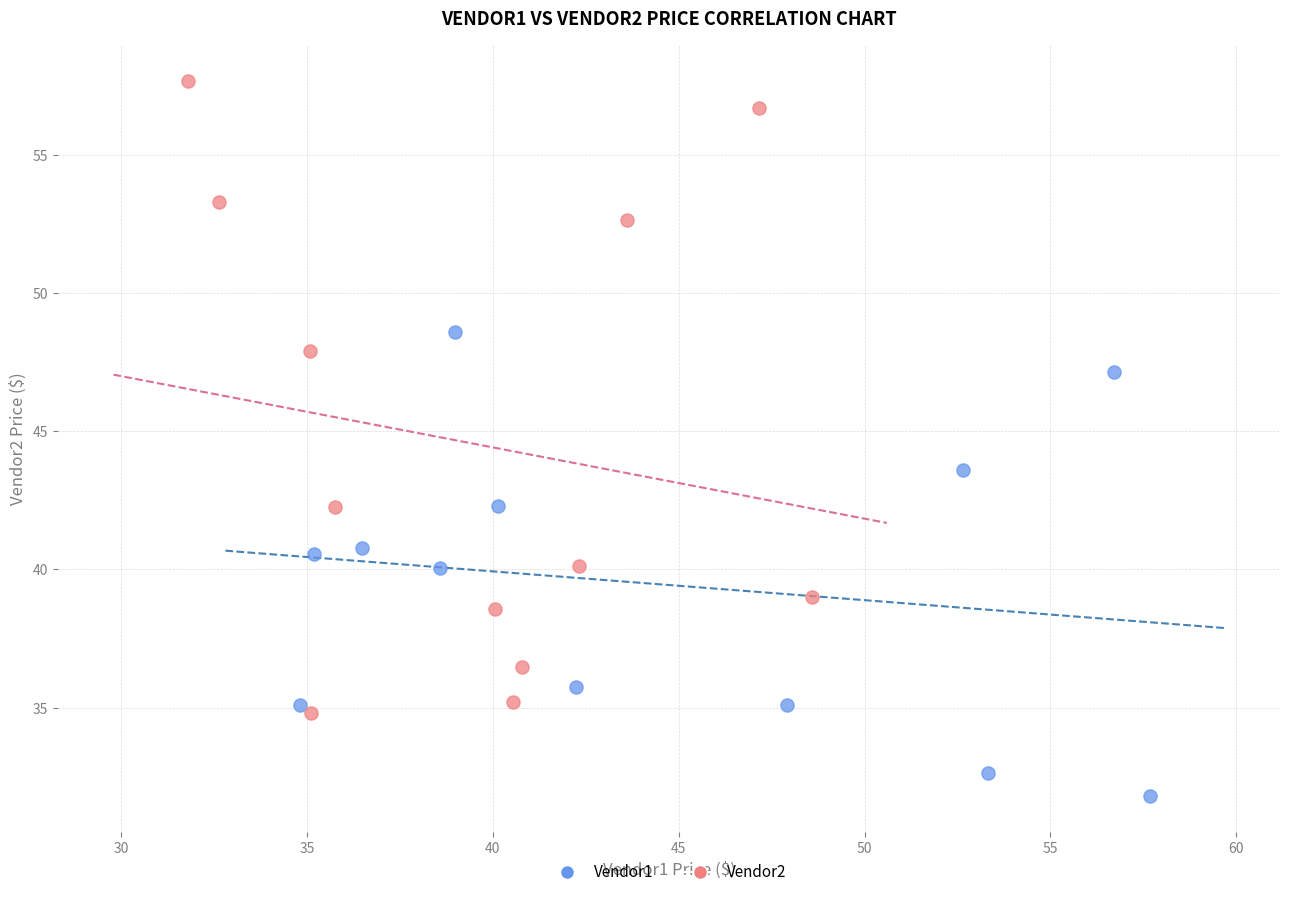

Which series has the largest Y range (max minus min)?

Vendor2